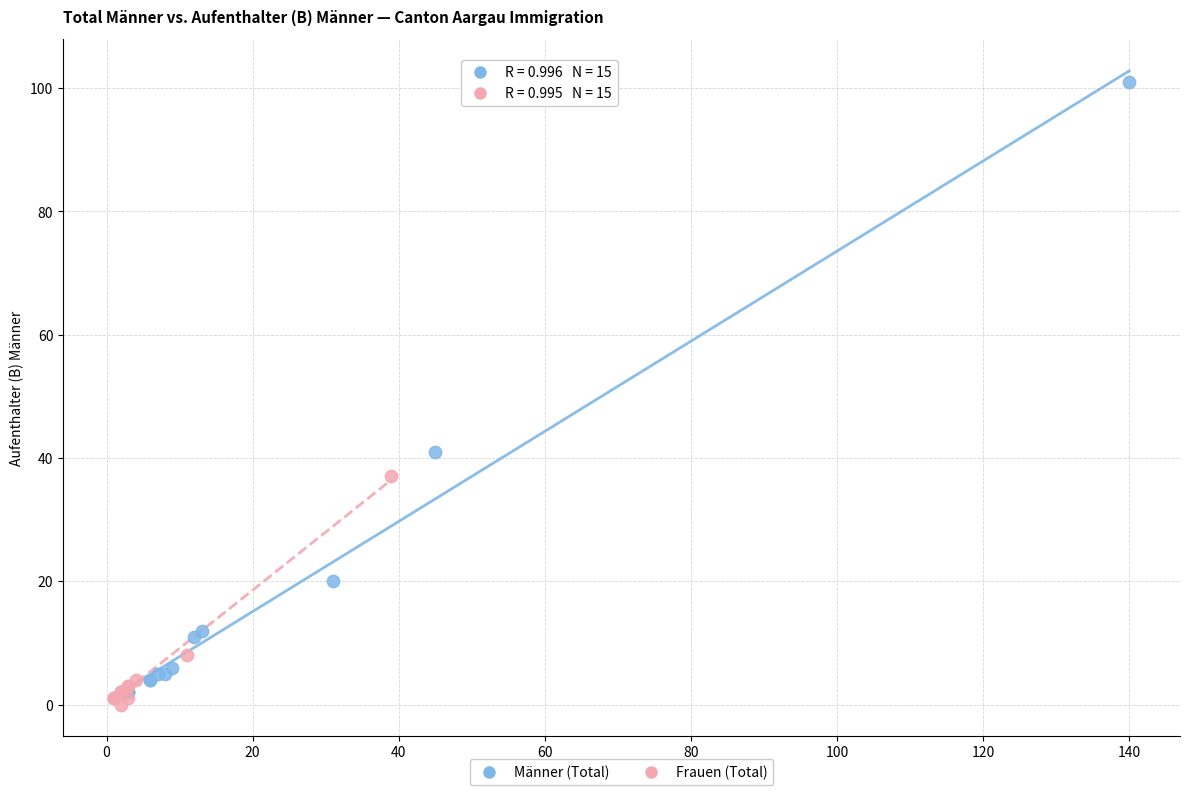

Which series has the widest spread of Y values?

Männer (Total)